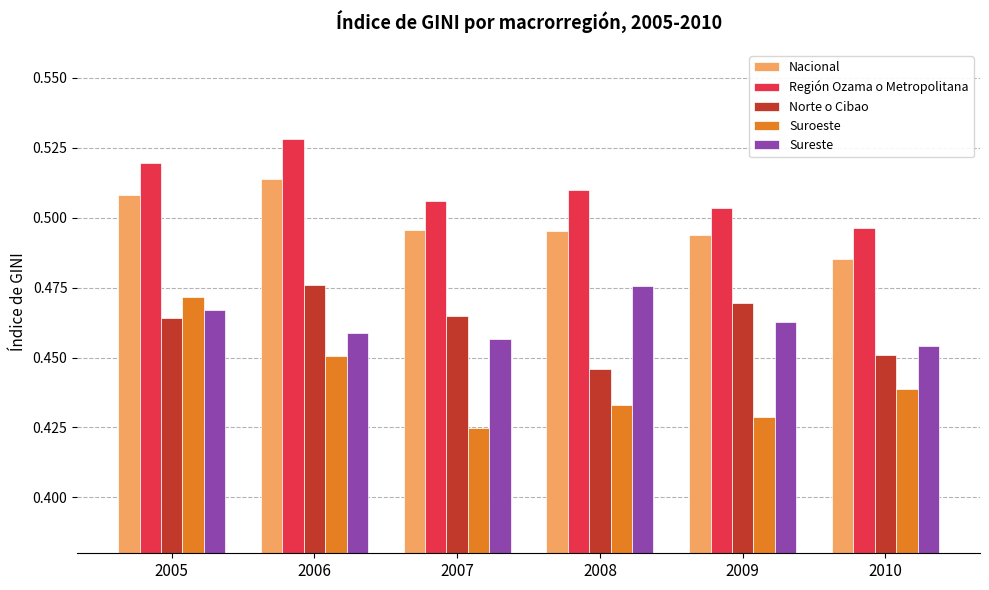

At how many categories does at least one series exceed 0?

6